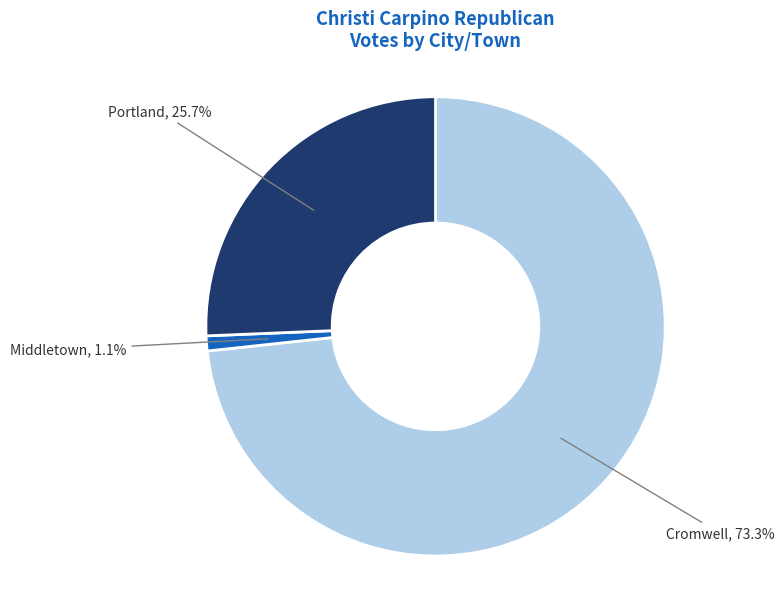

Does any single category account for the majority?

Yes